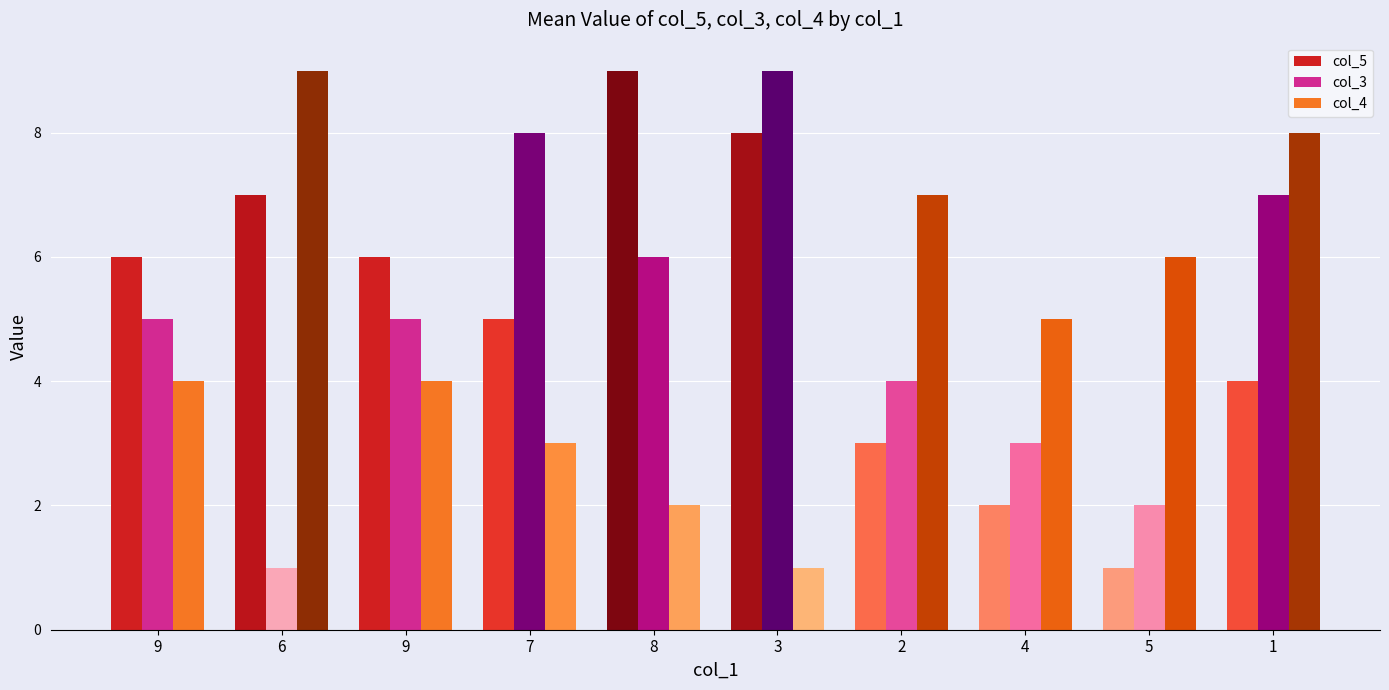

How many distinct data groups are displayed?

3